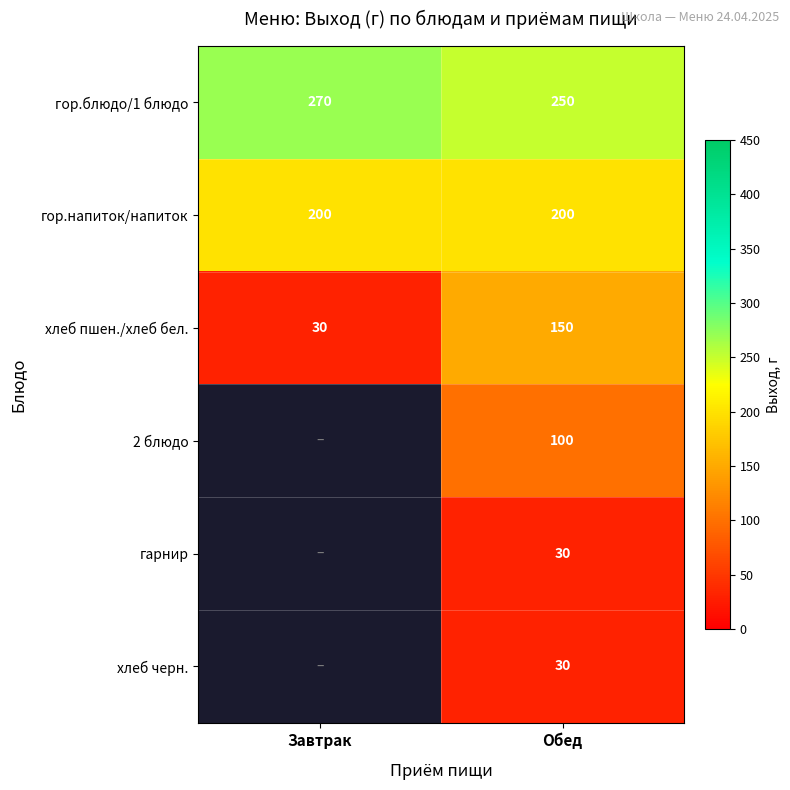

List the labels in order of гор.блюдо/1 блюдо value, smallest first.

Обед, Завтрак